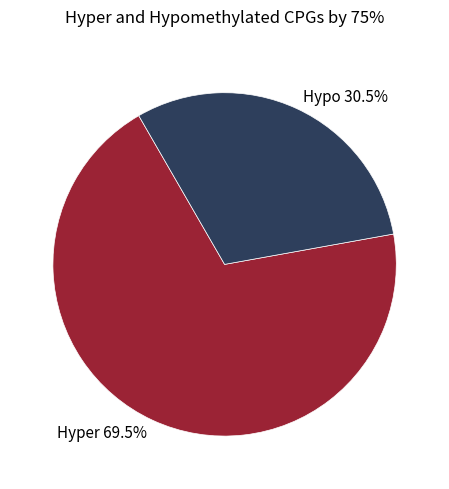

How many slices are in this pie chart?

2